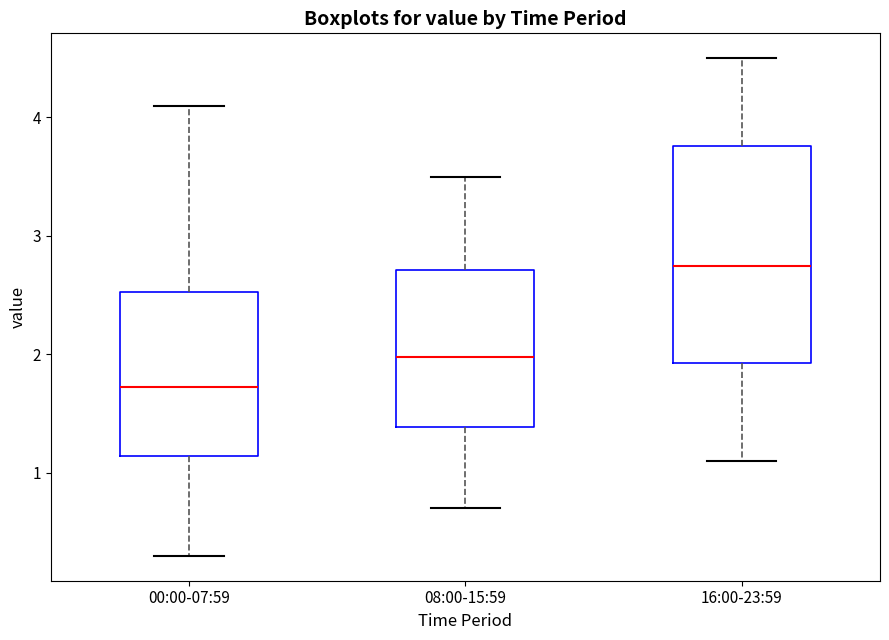

Where does the upper whisker of the box for 16:00-23:59 end on the y-axis? The values are not printed on the chart, so give them approximately, as read against the axis.

4.5